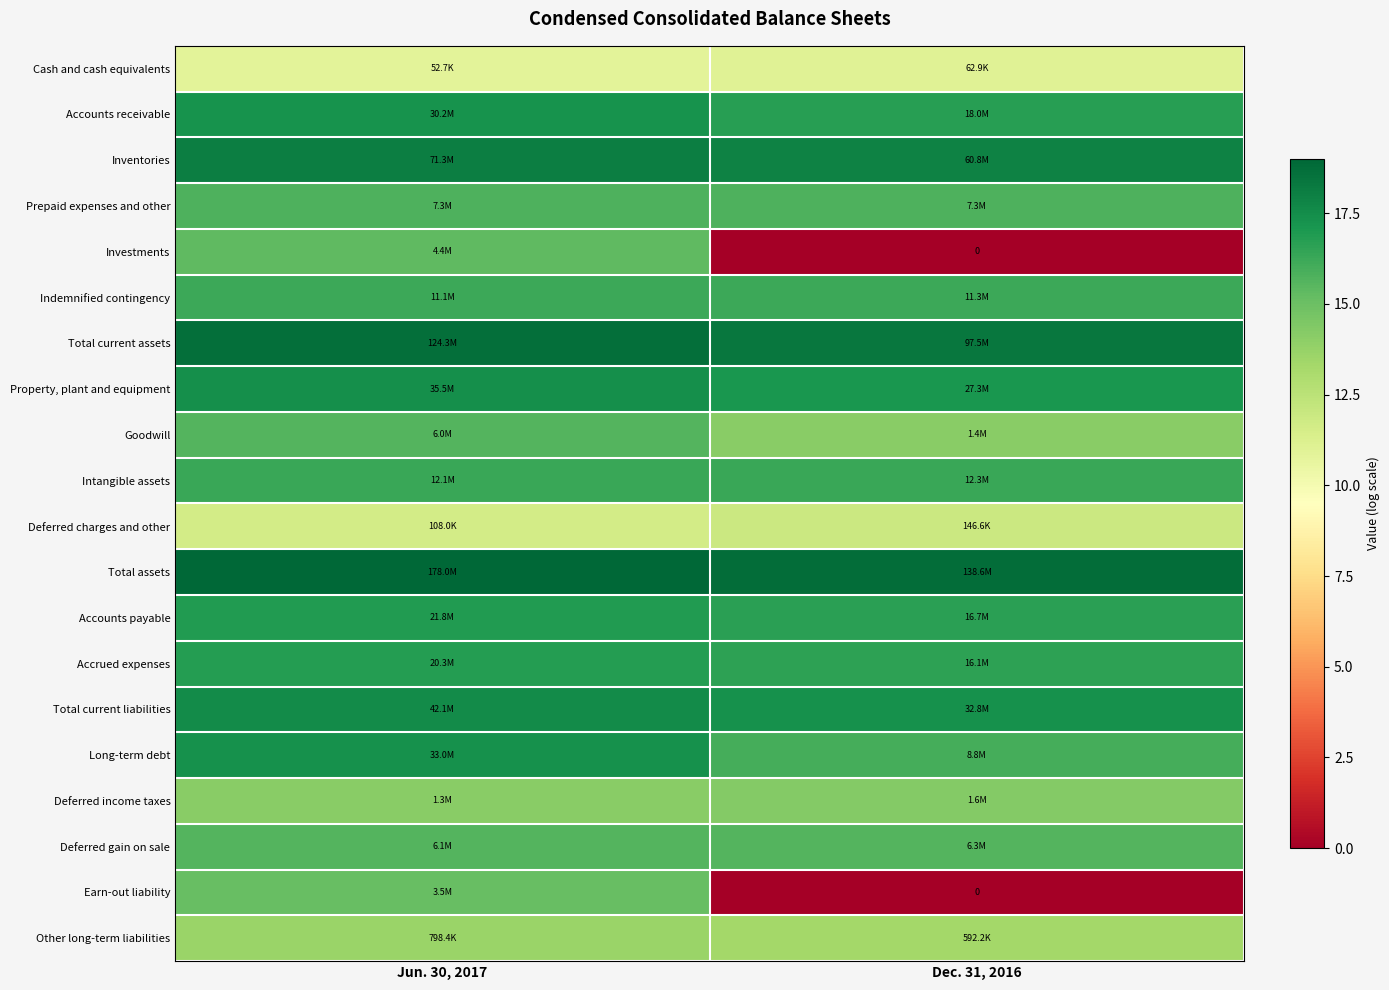

List the labels in order of Accounts receivable value, largest first.

Jun. 30, 2017, Dec. 31, 2016